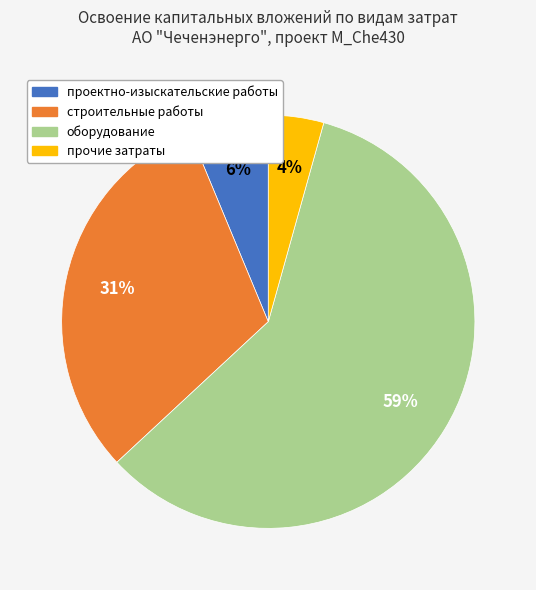

Between прочие затраты and строительные работы, which is larger?

строительные работы